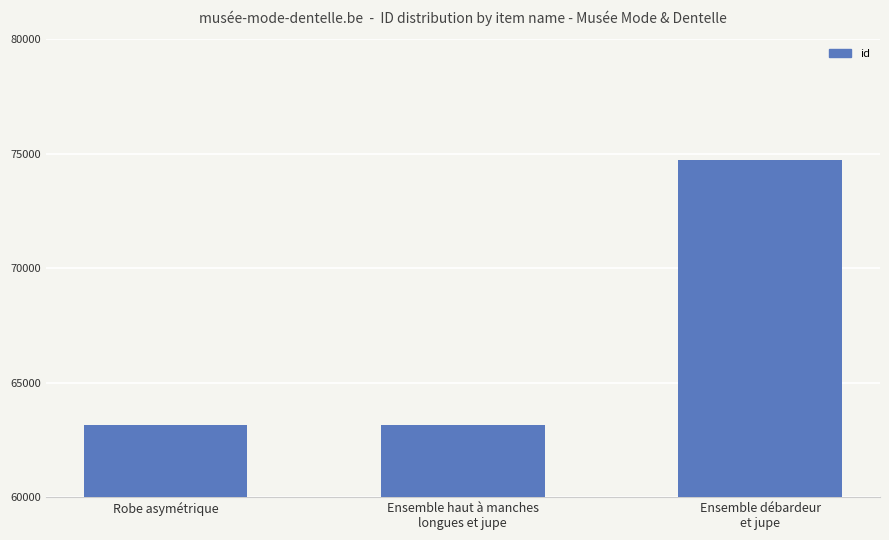

What is the minimum value shown in the chart?

63142